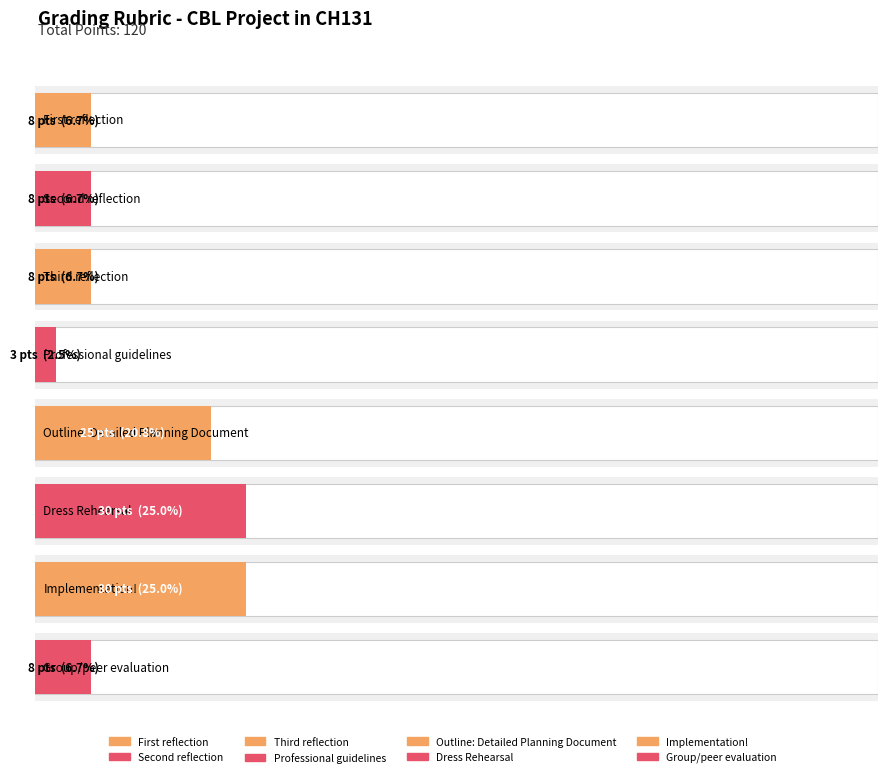

Which has a higher value, Outline: Detailed Planning Document or Professional guidelines?

Outline: Detailed Planning Document